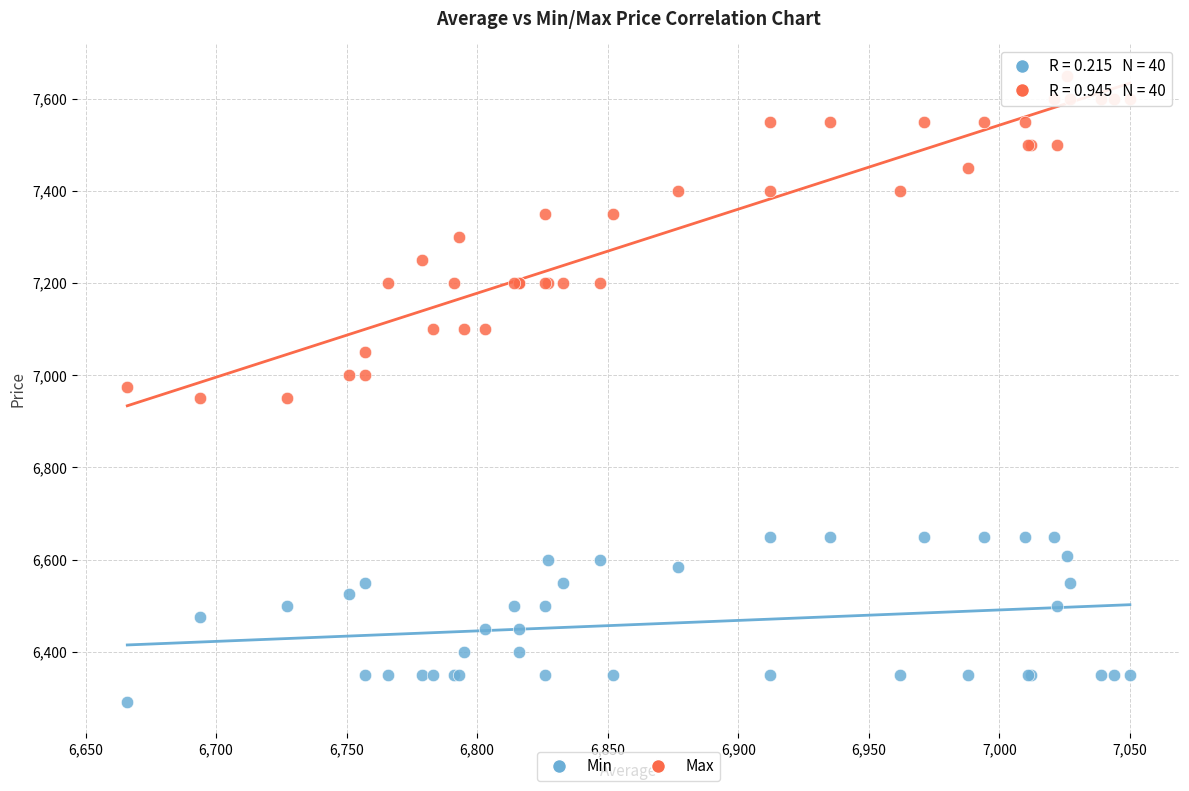

Which series has the widest spread of Y values?

Max